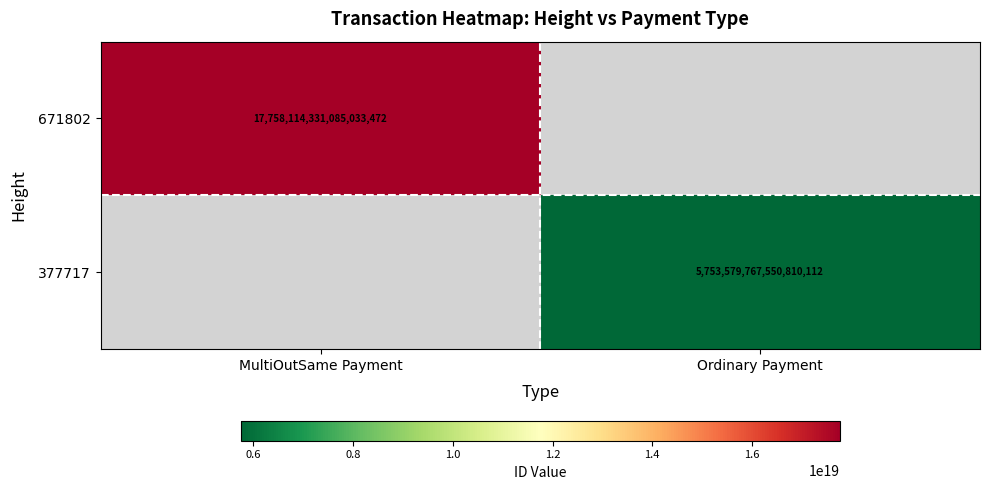

The value of 671802 at MultiOutSame Payment is 17758114331085033472. True or false?

True